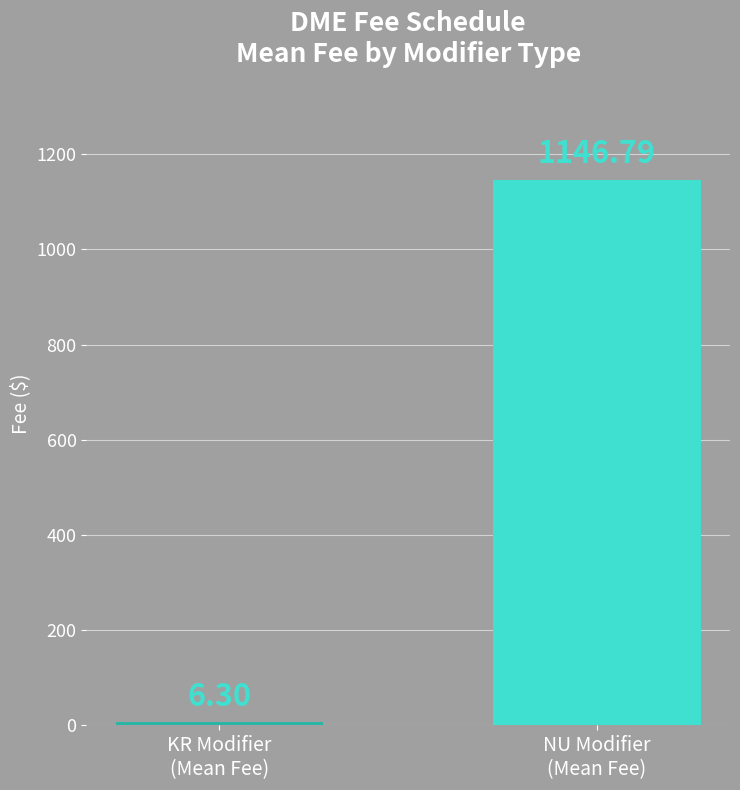

What is the label of the 2nd bar from the right?

KR Modifier
(Mean Fee)